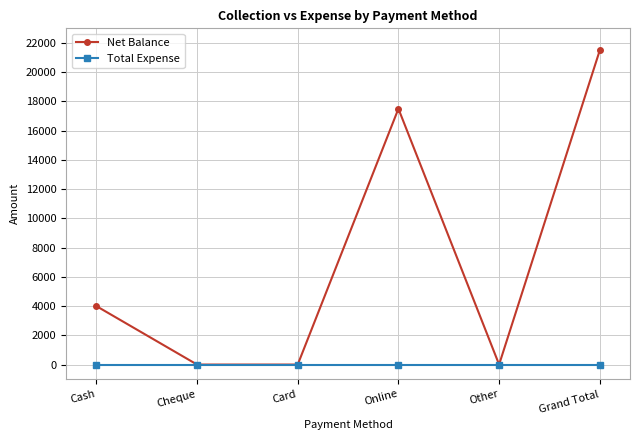

Which series changed the most between Cash and Online?

Net Balance